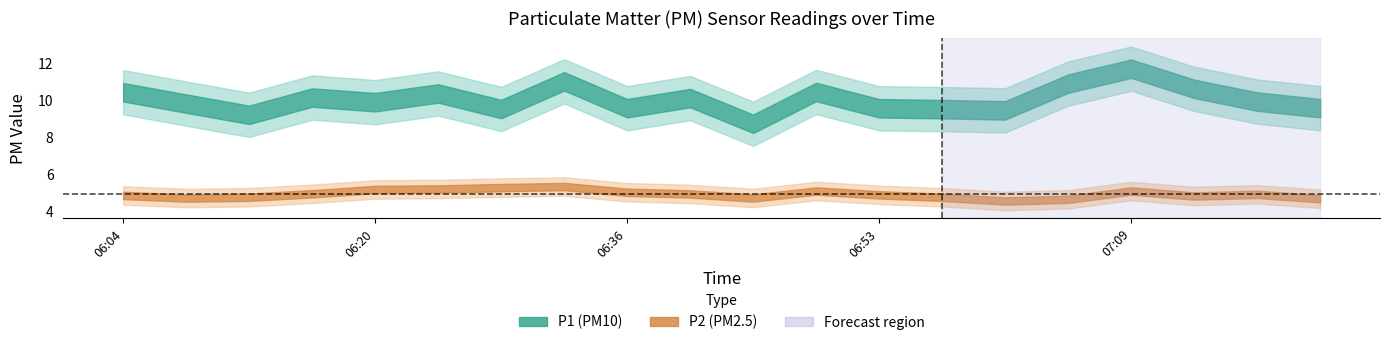

What is the sum of all P2 values?

98.0